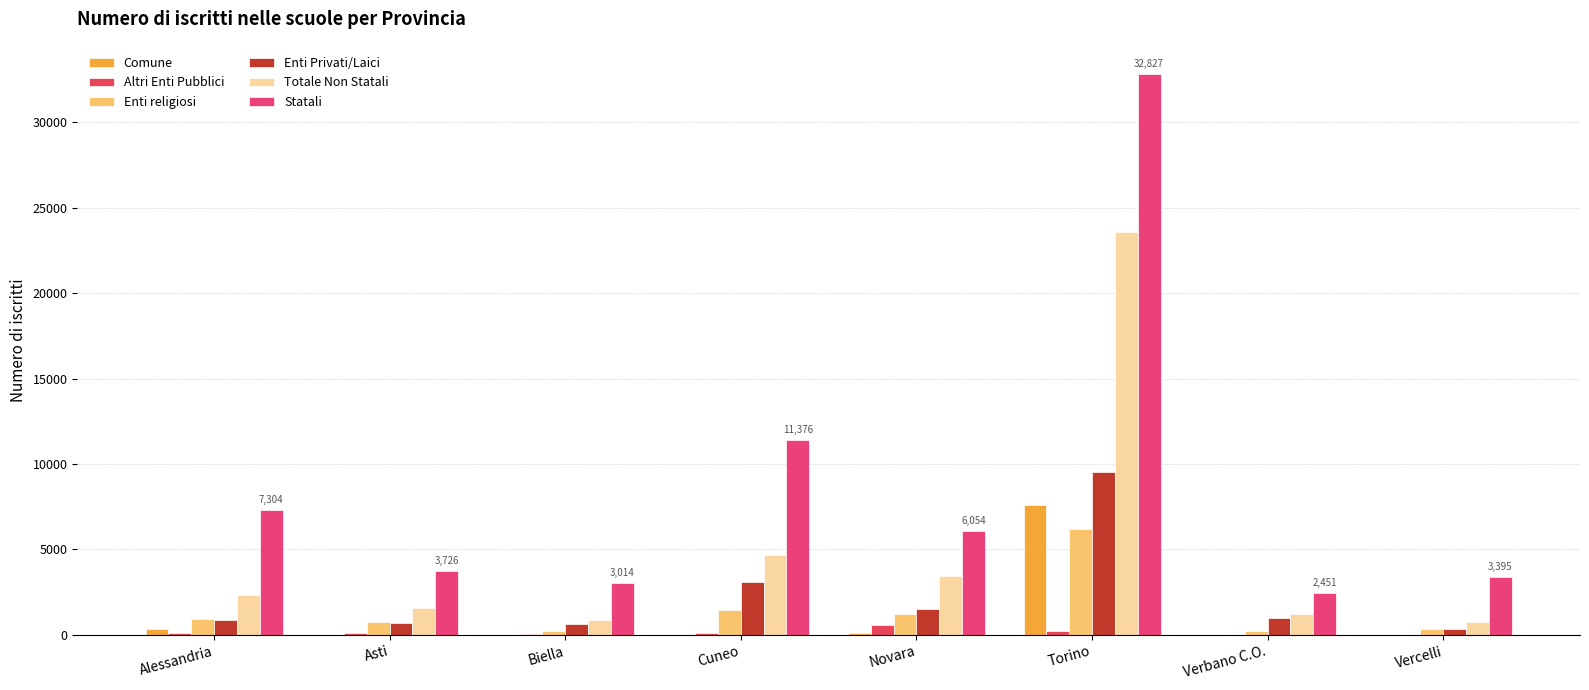

Which series has the largest total across all categories?

Statali